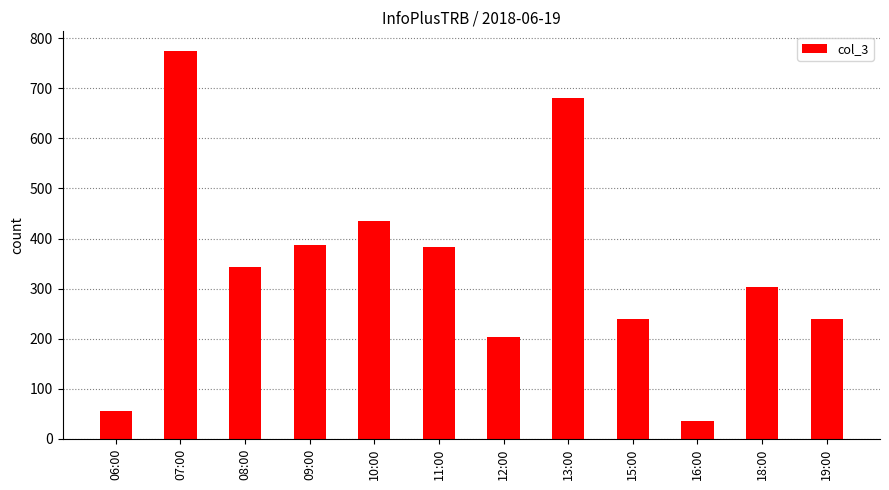

What is the difference between the values at 12:00 and 11:00?

179